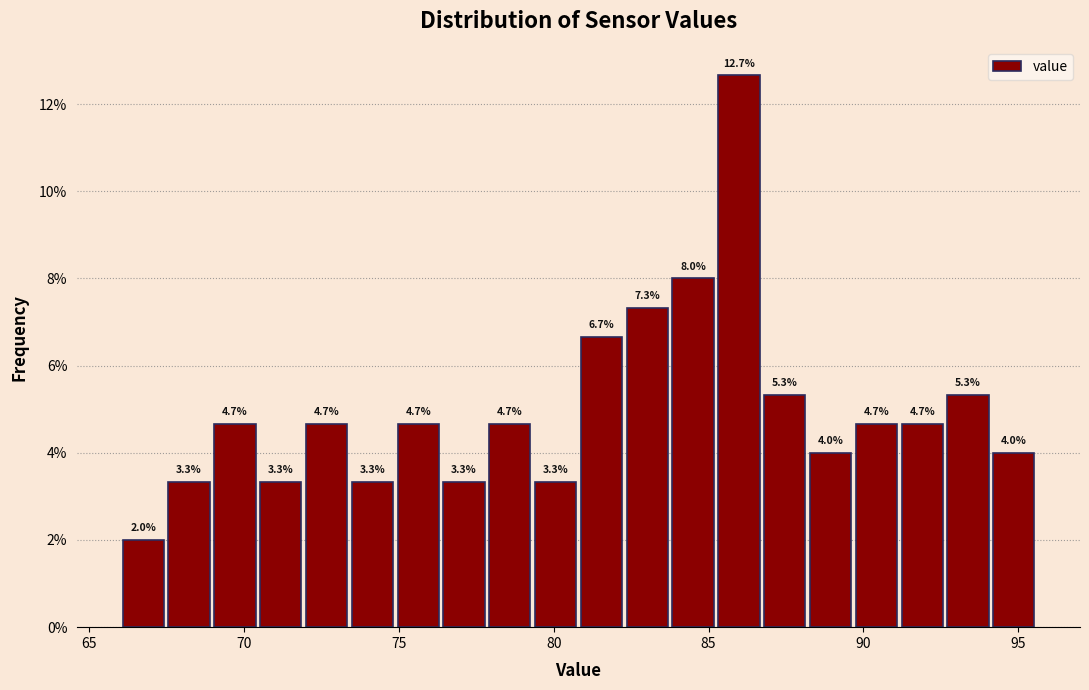

Read against the x-axis, roughly where is the centre of the tallest bar?

86.0